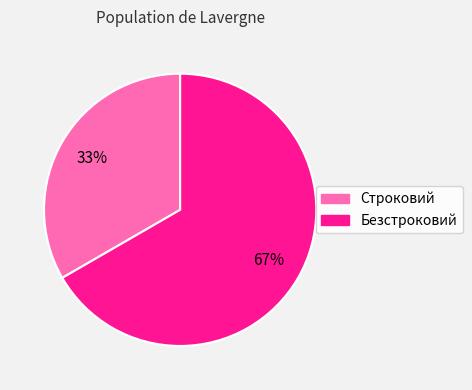

How many slices are in this pie chart?

2